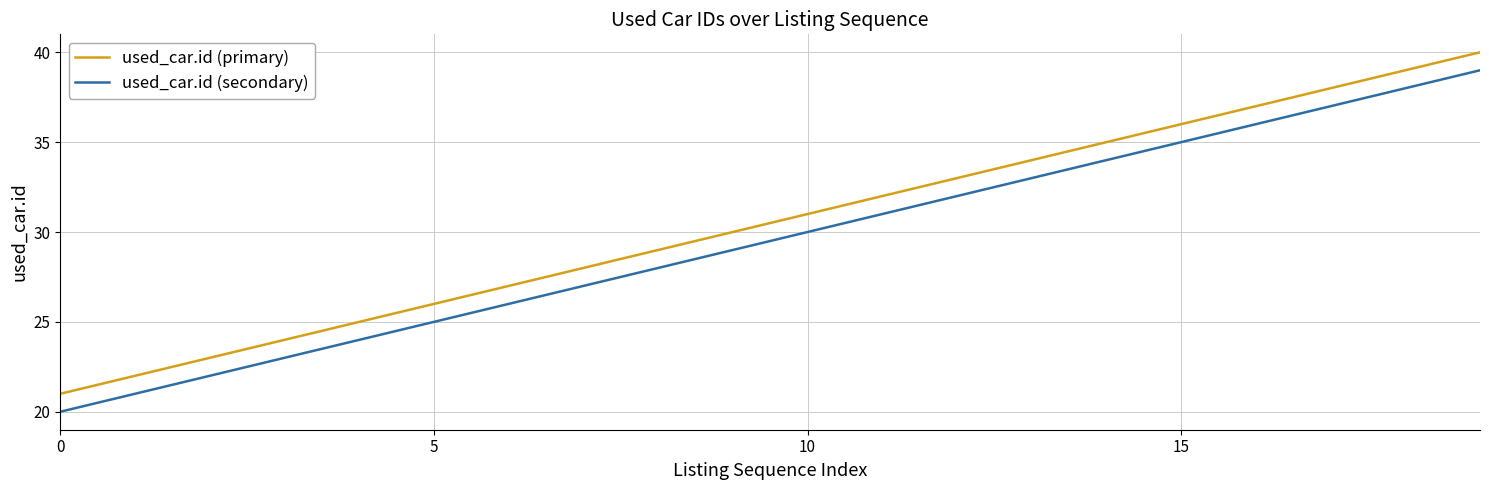

What is the highest value of the used_car.id (secondary) series?

39